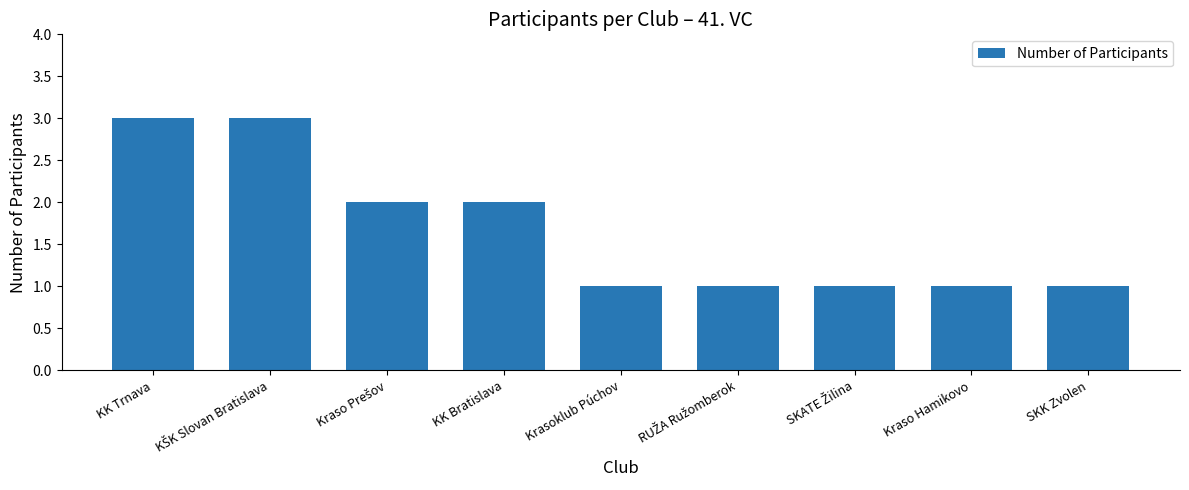

True or false: the data shows 0 at SKK Zvolen.

False